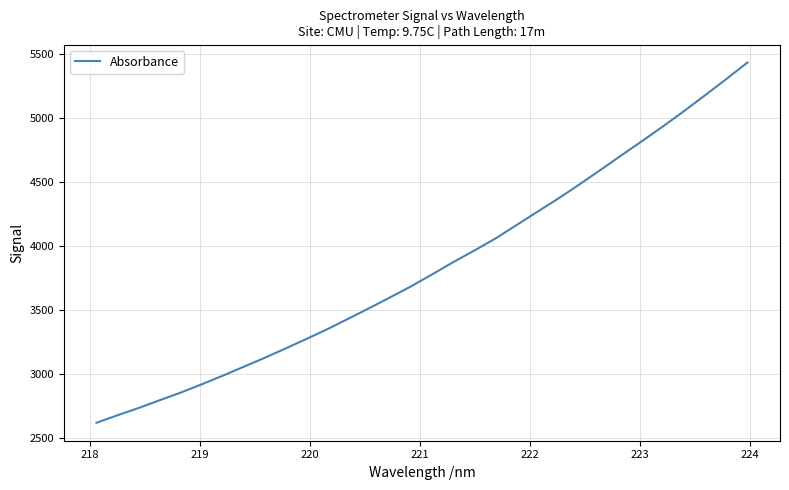

What is the difference between the maximum and minimum values?

2807.6